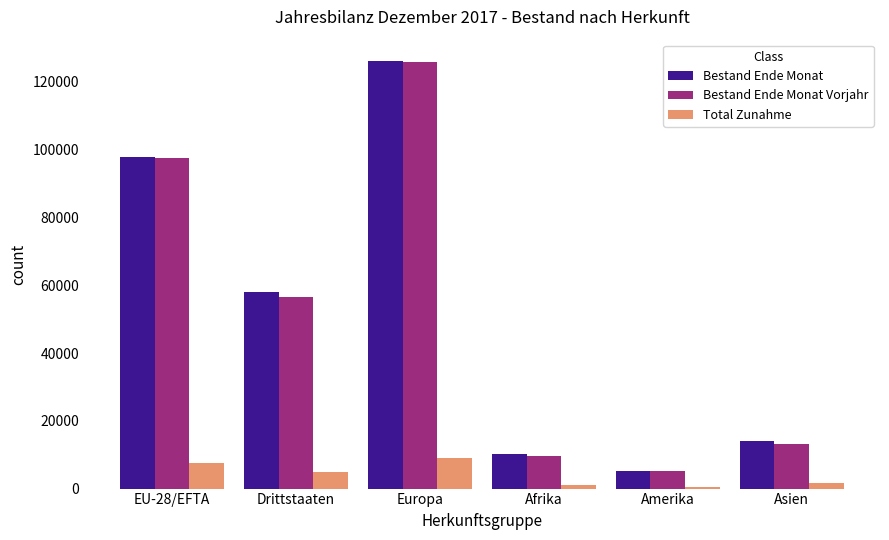

At which label does Bestand Ende Monat reach its minimum?

Amerika